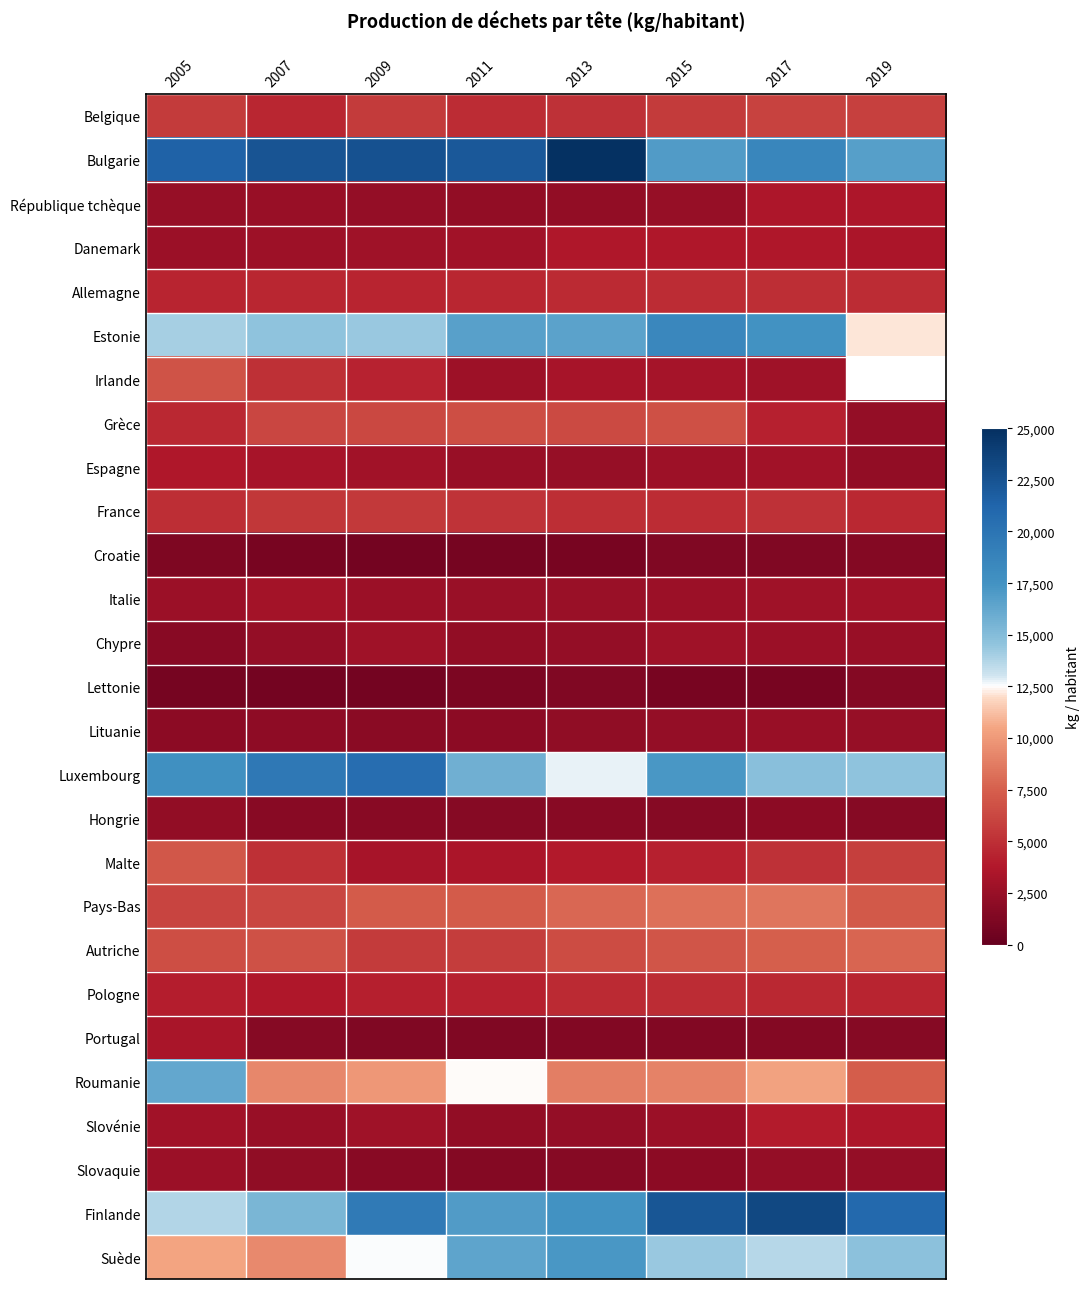

Rank the series by their maximum value, from lowest to highest.

Croatie, Lettonie, Hongrie, Lituanie, Slovaquie, Chypre, Italie, Portugal, République tchèque, Espagne, Danemark, Slovénie, Pologne, Allemagne, France, Belgique, Grèce, Irlande, Malte, Autriche, Pays-Bas, Roumanie, Suède, Estonie, Luxembourg, Finlande, Bulgarie